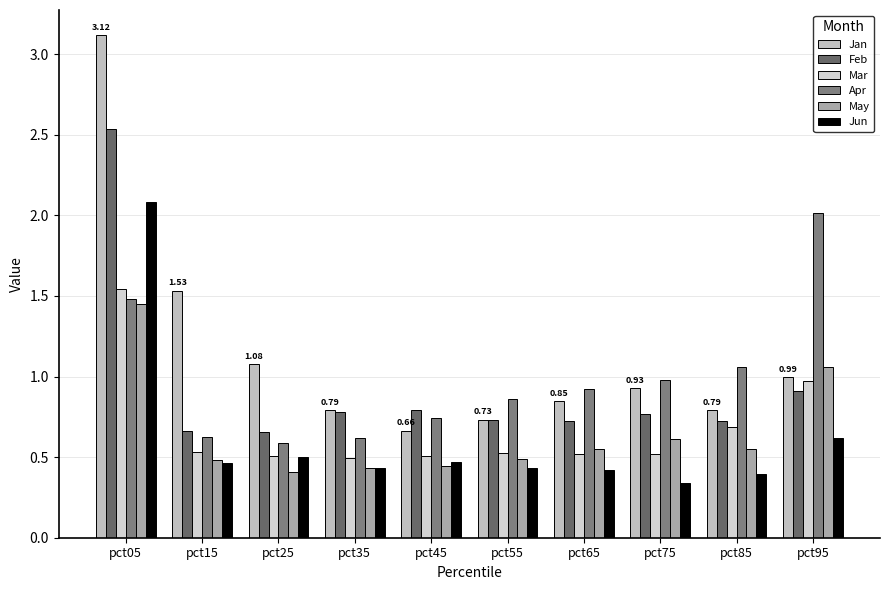

Which series has the widest spread of values?

Jan